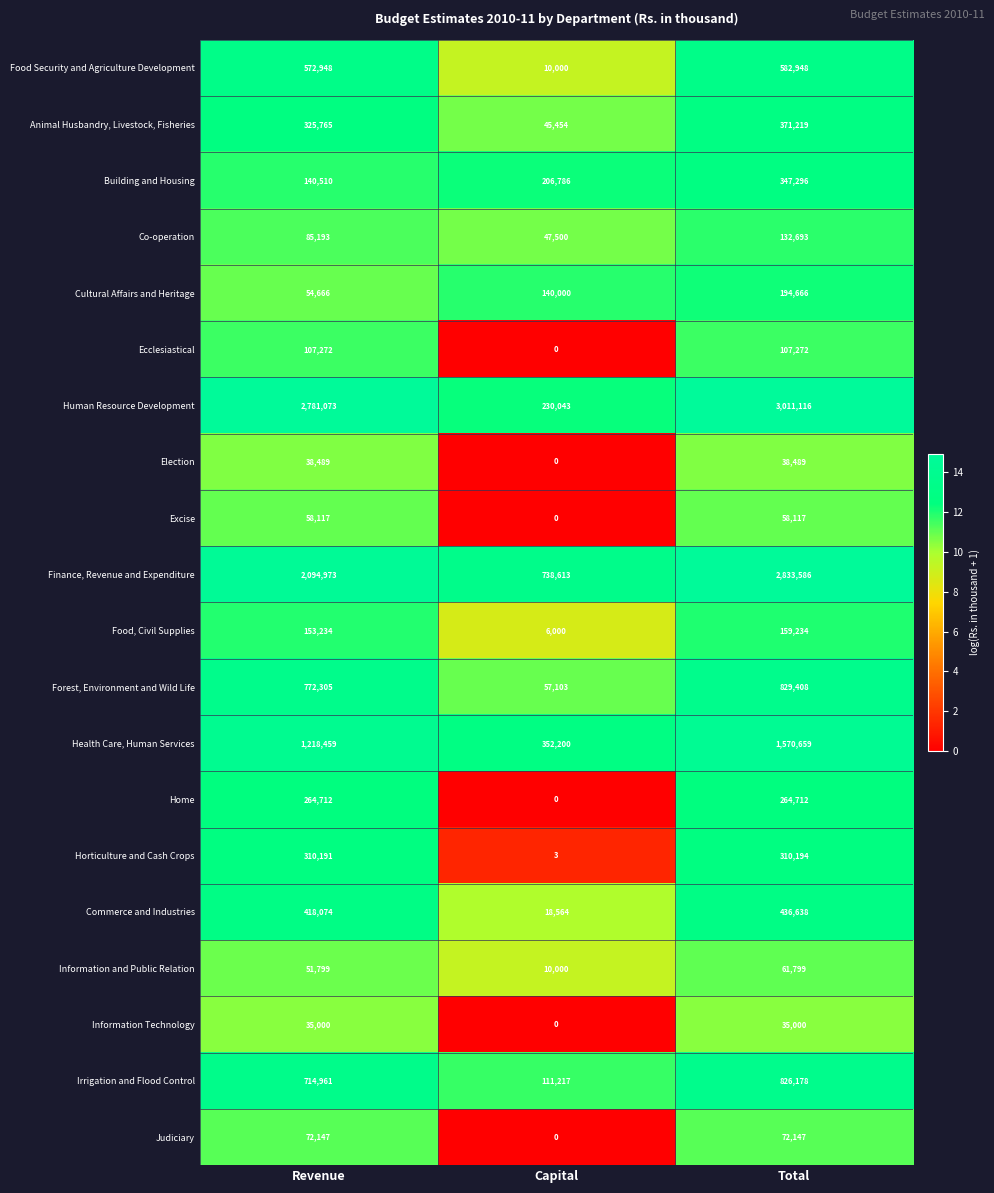

What is the difference between the Human Resource Development values at Total and Revenue?

230043